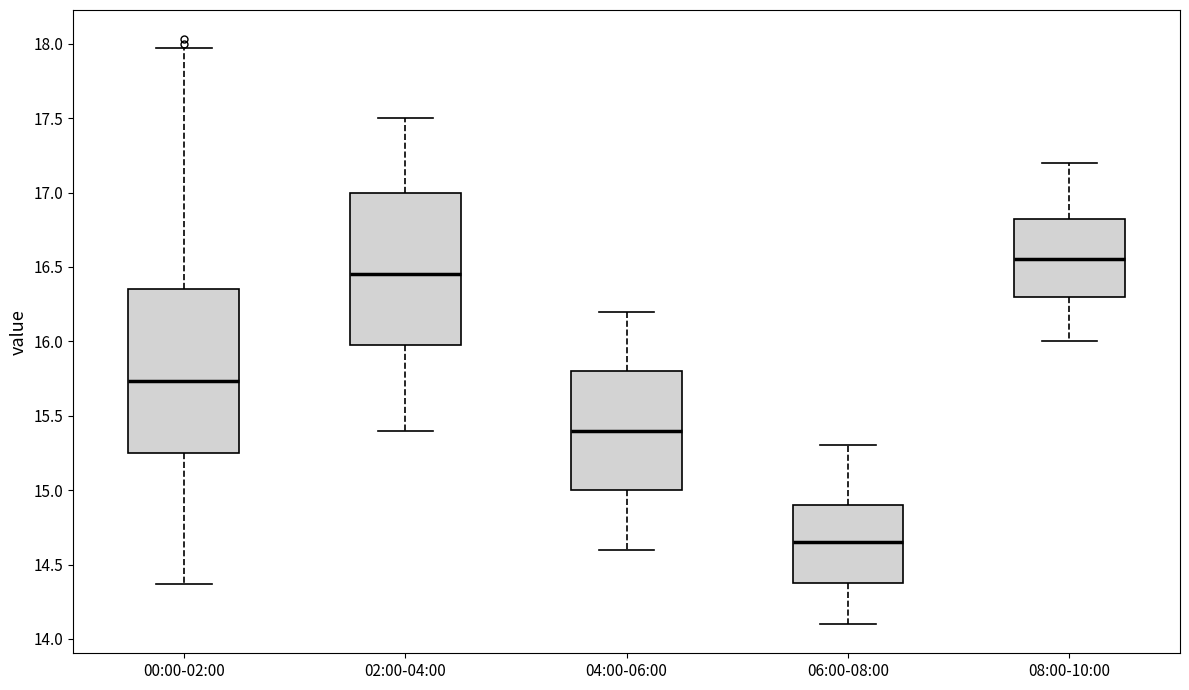

Reading left to right, read every box against the y-axis: the position of its median line, the range the box covers, and the ends of its whiskers. The values are not printed on the chart, so give them approximately, as read against the axis.

00:00-02:00: median 15.75, box 15.25 to 16.35, whiskers 14.35 to 17.95
02:00-04:00: median 16.45, box 16.00 to 17.00, whiskers 15.40 to 17.50
04:00-06:00: median 15.40, box 15.00 to 15.80, whiskers 14.60 to 16.20
06:00-08:00: median 14.65, box 14.40 to 14.90, whiskers 14.10 to 15.30
08:00-10:00: median 16.55, box 16.30 to 16.85, whiskers 16.00 to 17.20